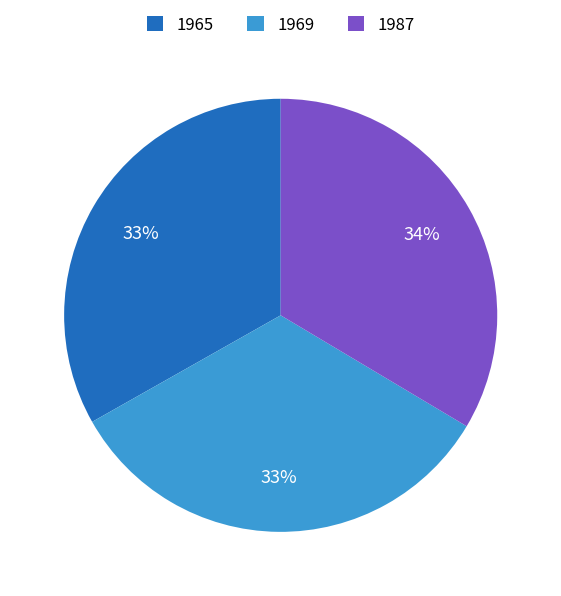

What is the ratio of the value at 1987 to the value at 1969?

1.0